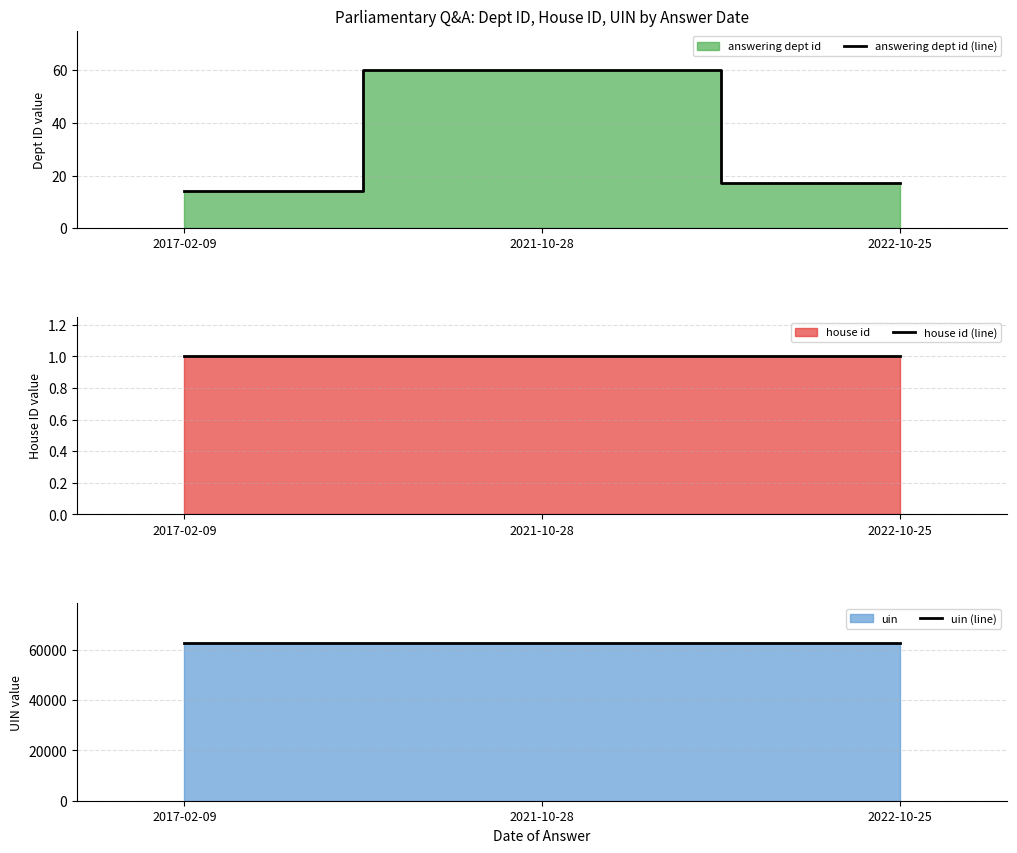

What is the sum of the answering dept id (line) values at 2022-10-25 and 2017-02-09?

31